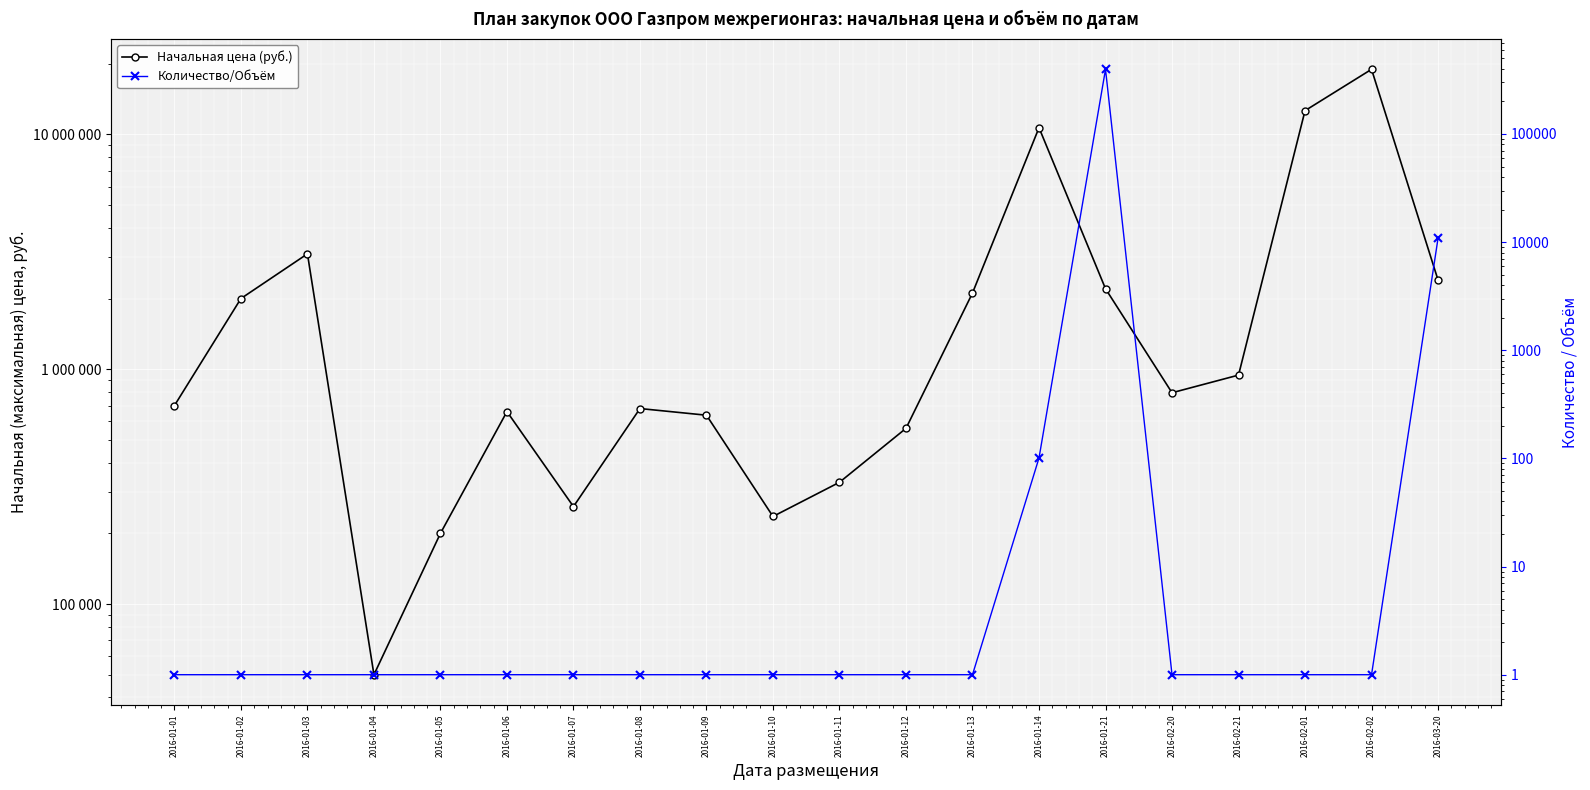

Read the Количество/Объём value at 2016-01-03.

1.0